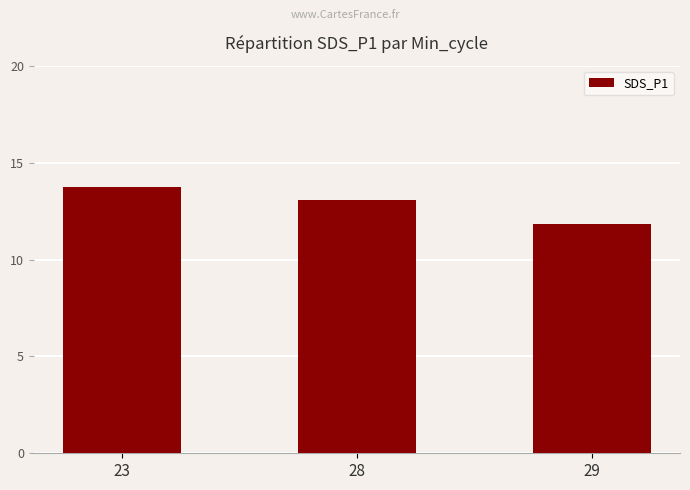

Is it true that the value at 23 is 3.1?

False